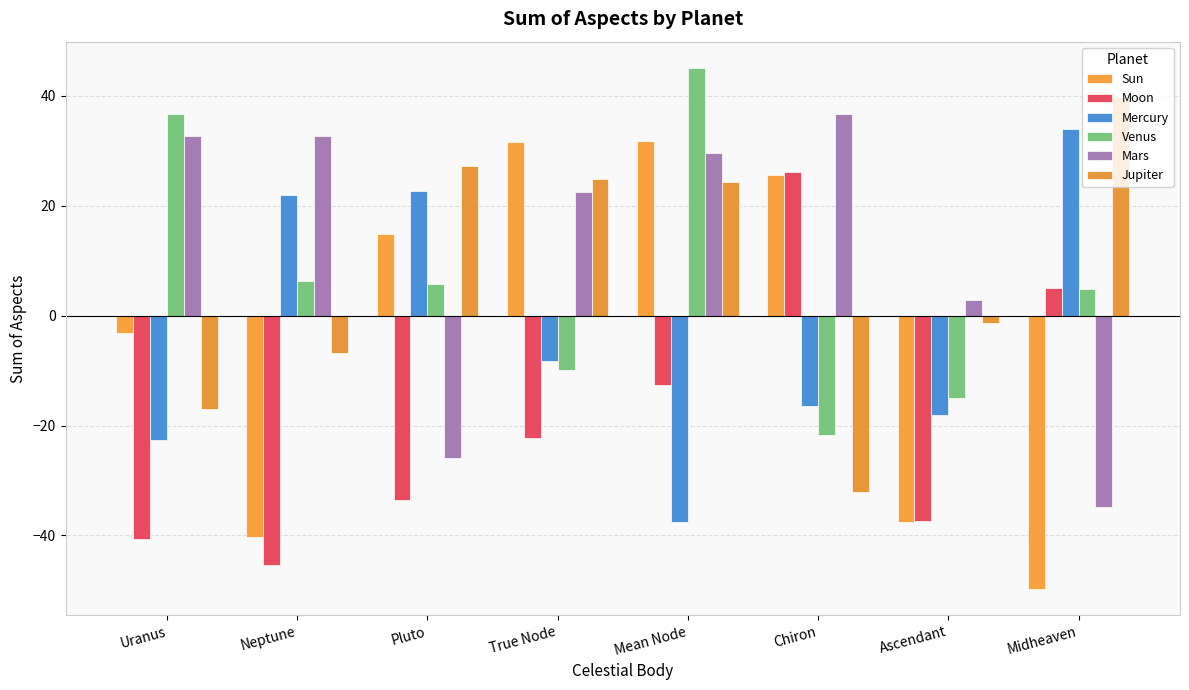

At which category does the chart reach its minimum across all series?

Midheaven